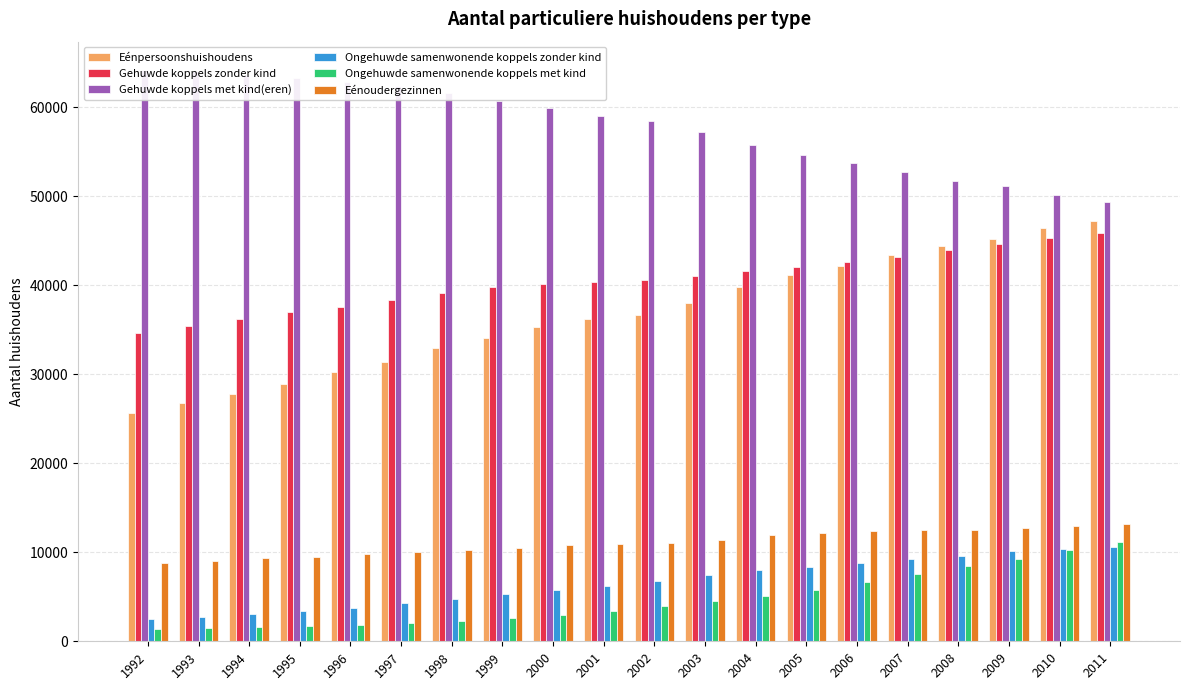

True or false: Gehuwde koppels met kind(eren) has a value of 49376 at 2011.

True